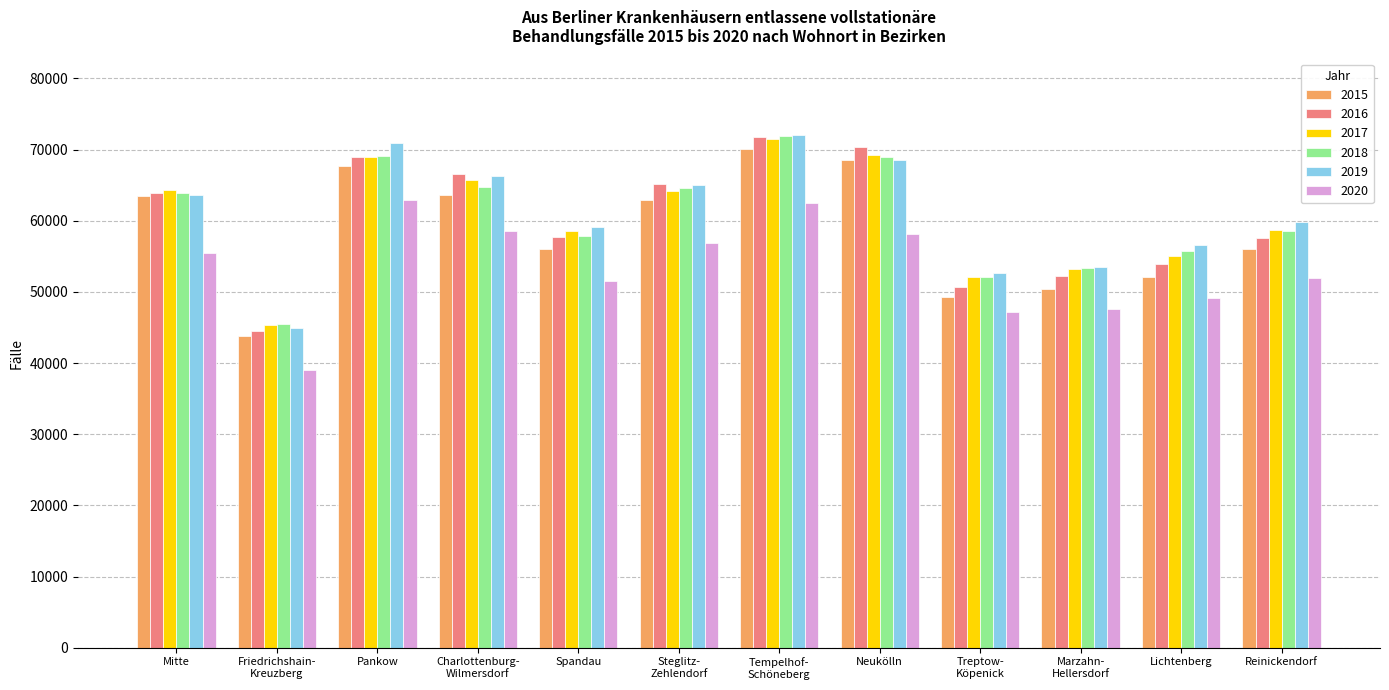

How many groups of bars are there?

12